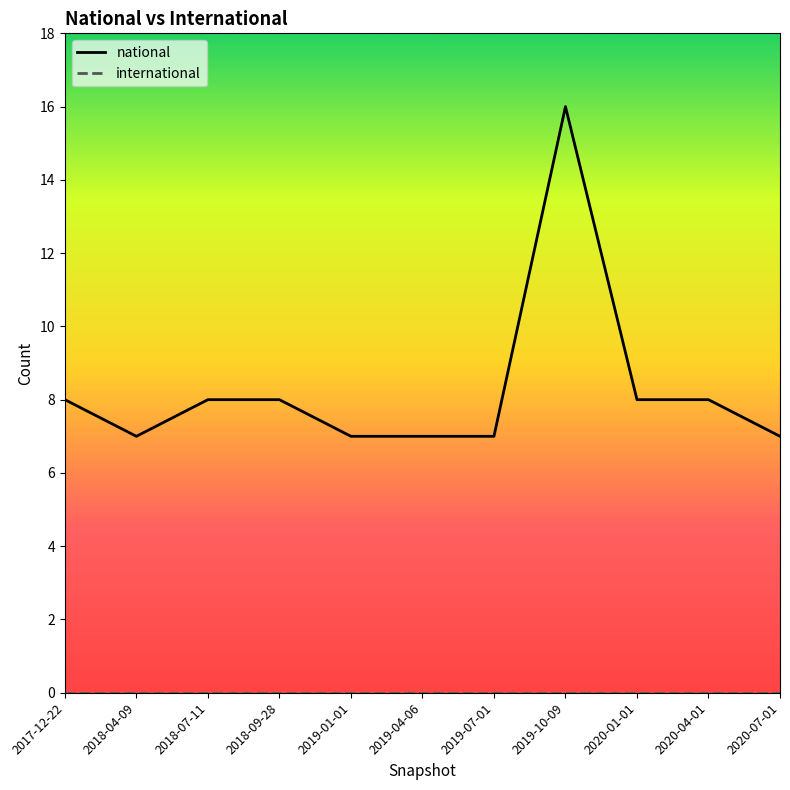

What position from the right is 2019-04-06?

6